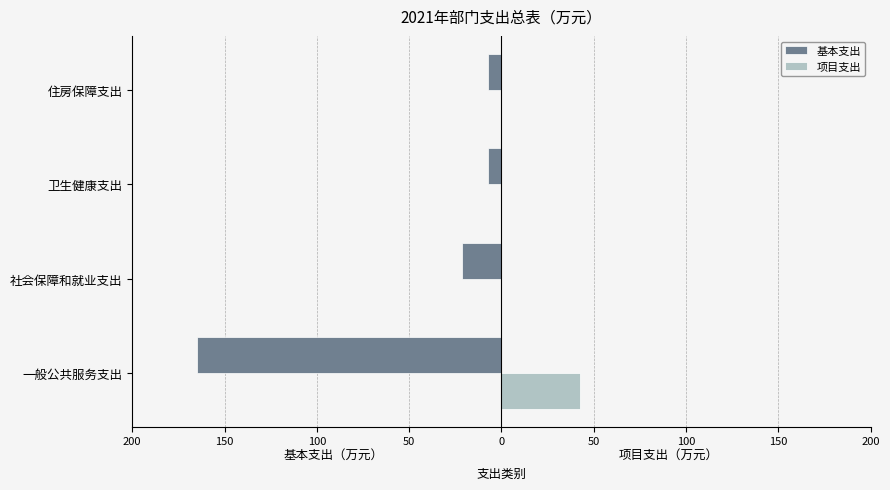

What is the average value of the 基本支出 series?

-50.4